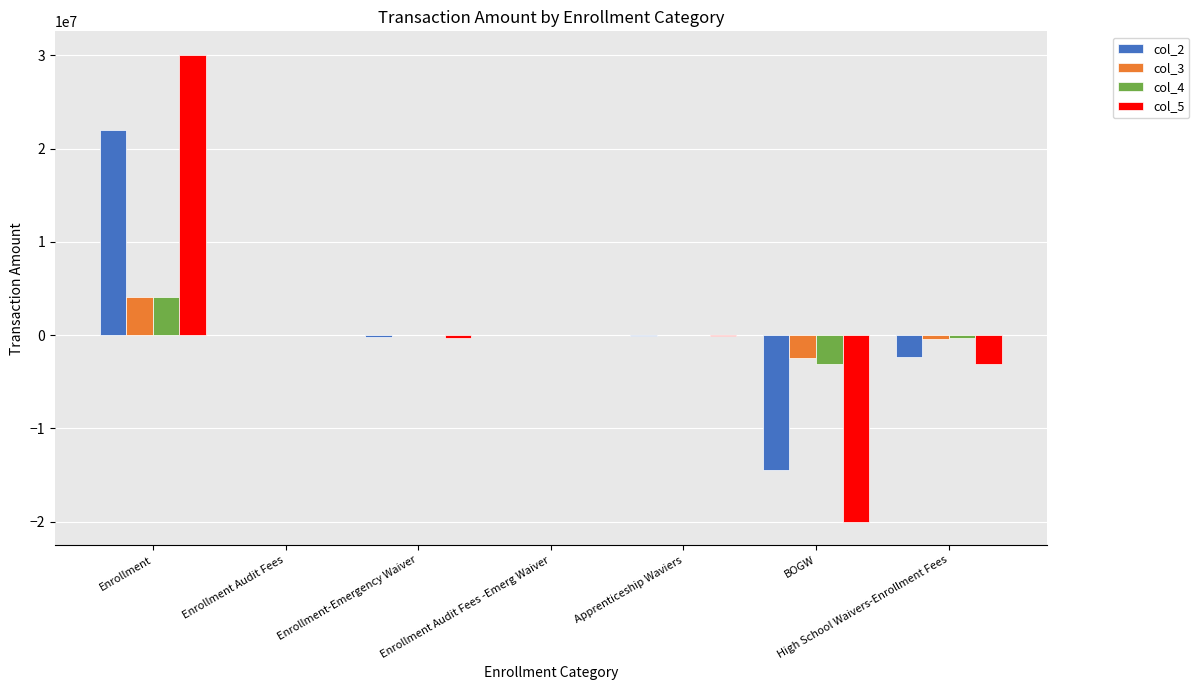

At which label does col_5 reach its peak?

Enrollment